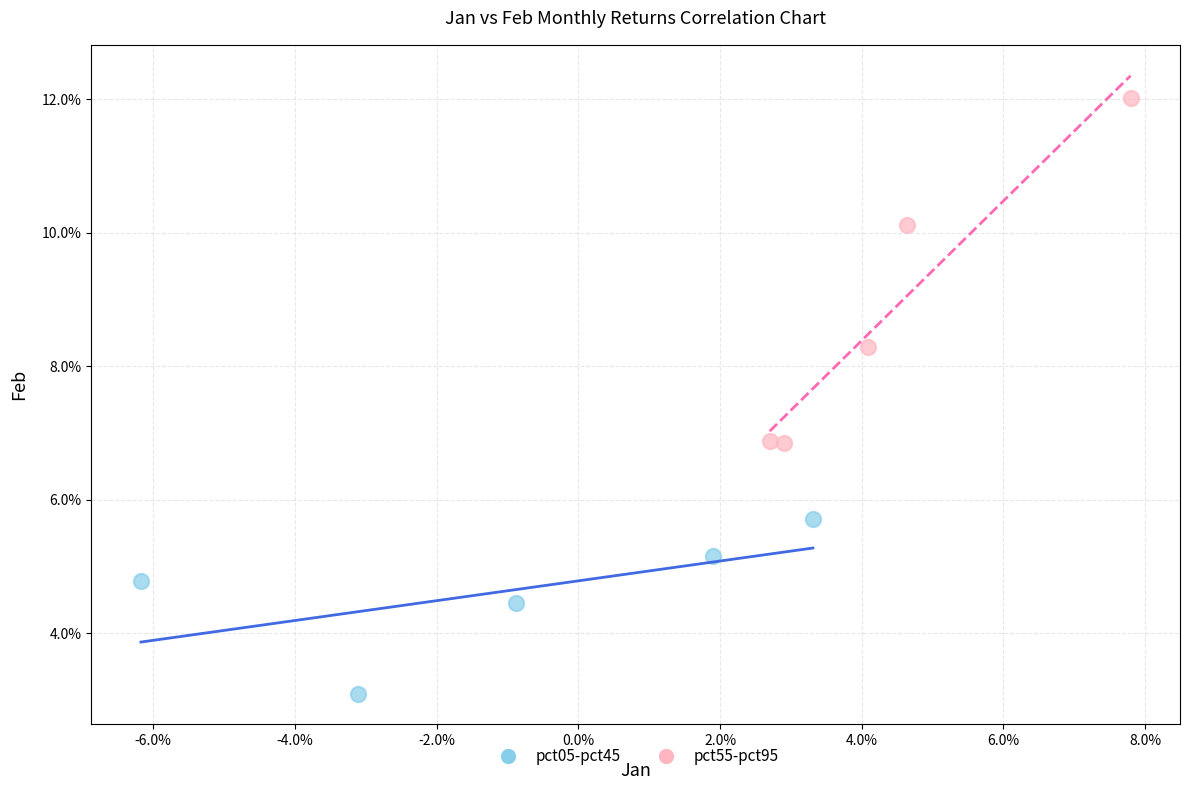

What are all the series names shown in the legend?

pct05-pct45, pct55-pct95